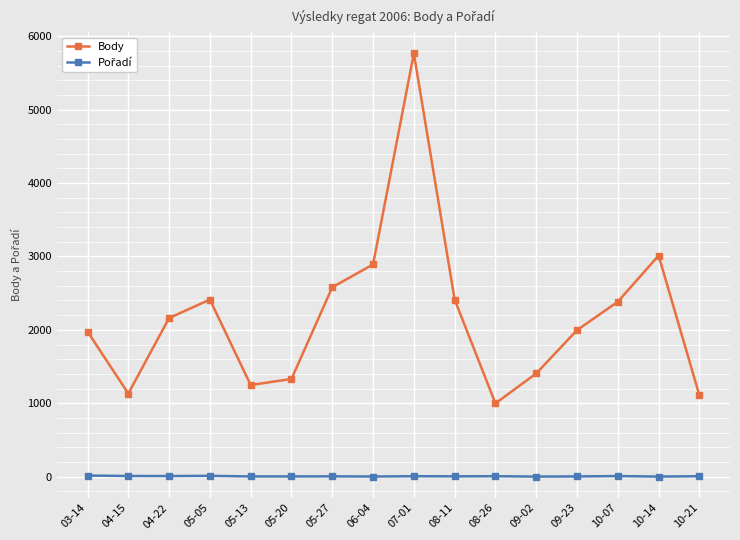

What is the average value of the Body series?

2176